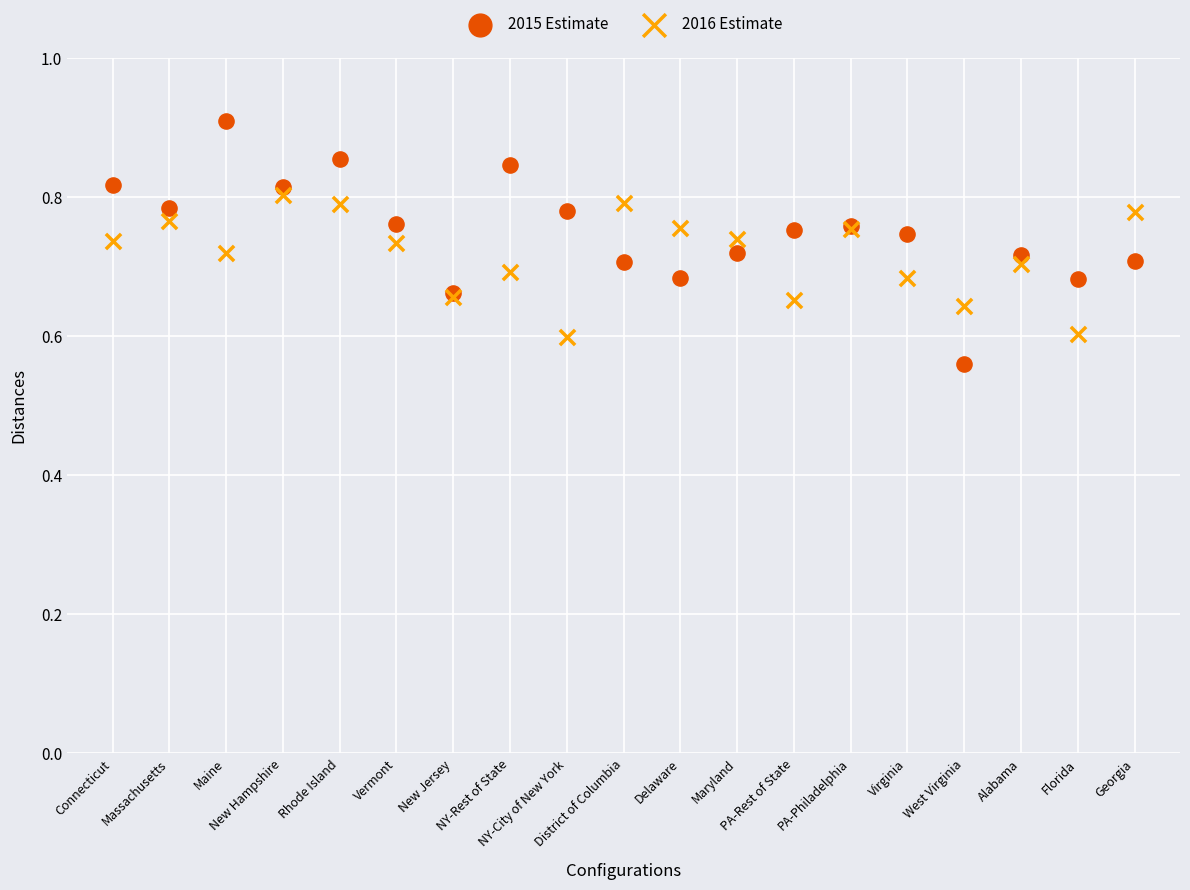

Which series contains the lowest Y value?

2015 Estimate